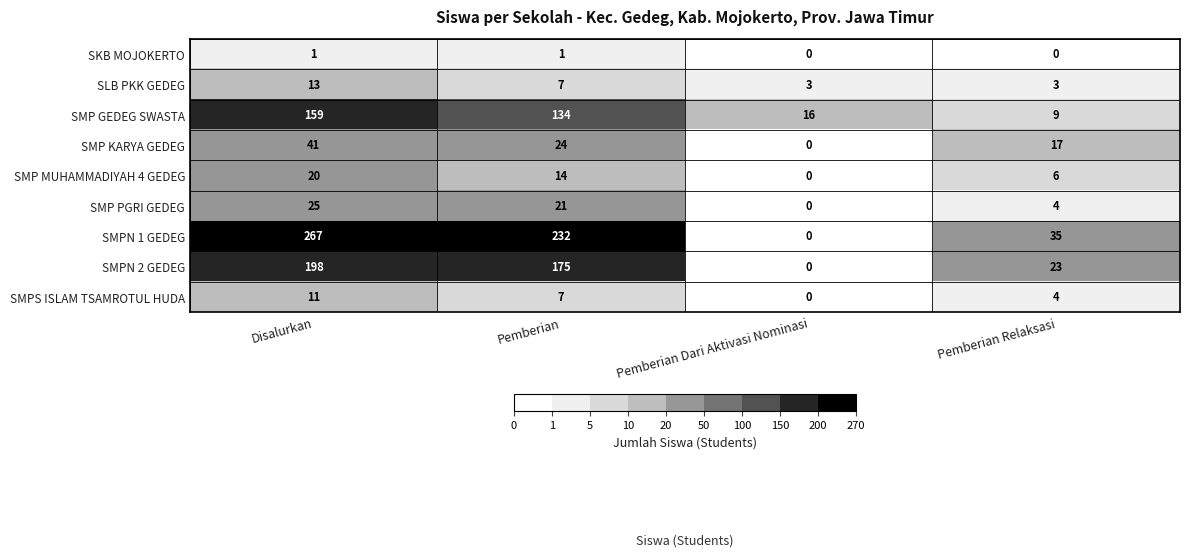

Count the number of categories in the chart.

4